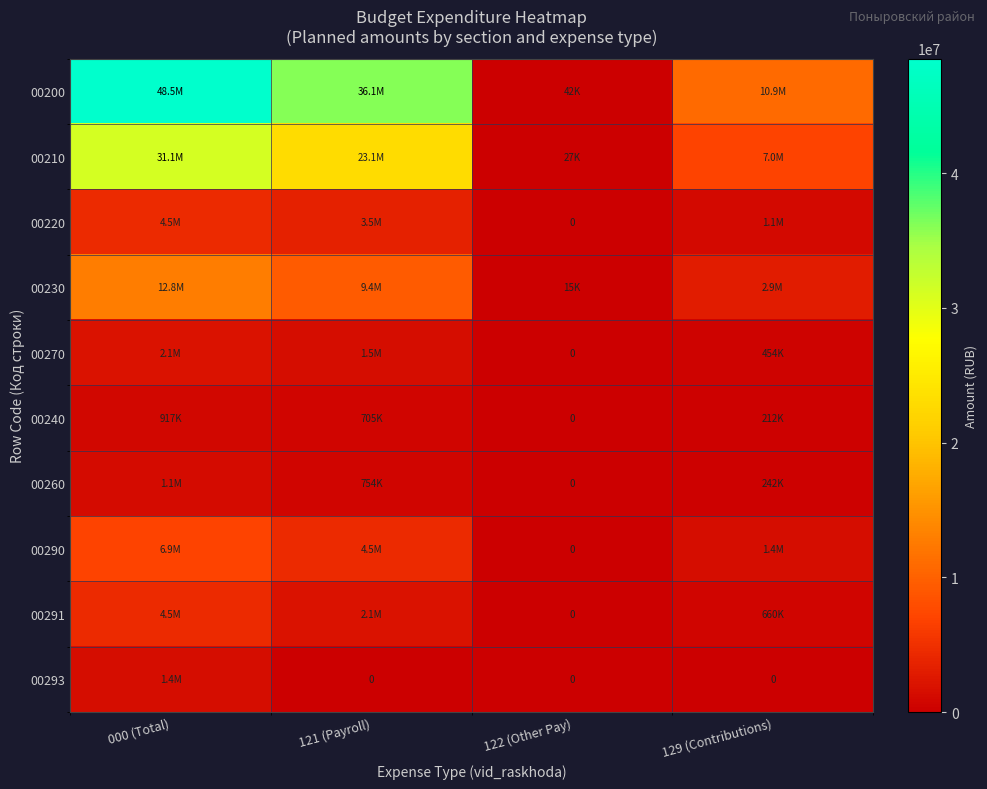

List the series in order of their peak value, lowest first.

00240, 00260, 00293, 00270, 00291, 00220, 00290, 00230, 00210, 00200